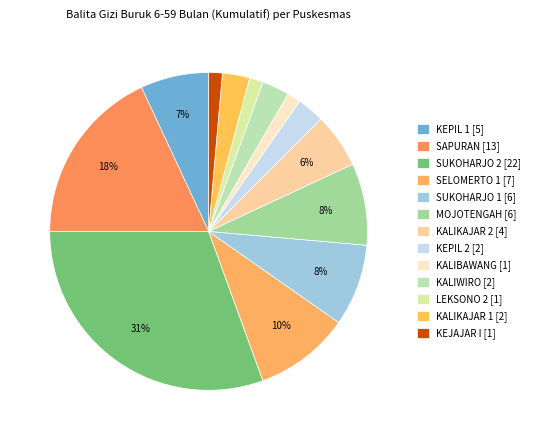

Approximately how many times larger is the value at KEPIL 1 compared to SAPURAN?

0.4